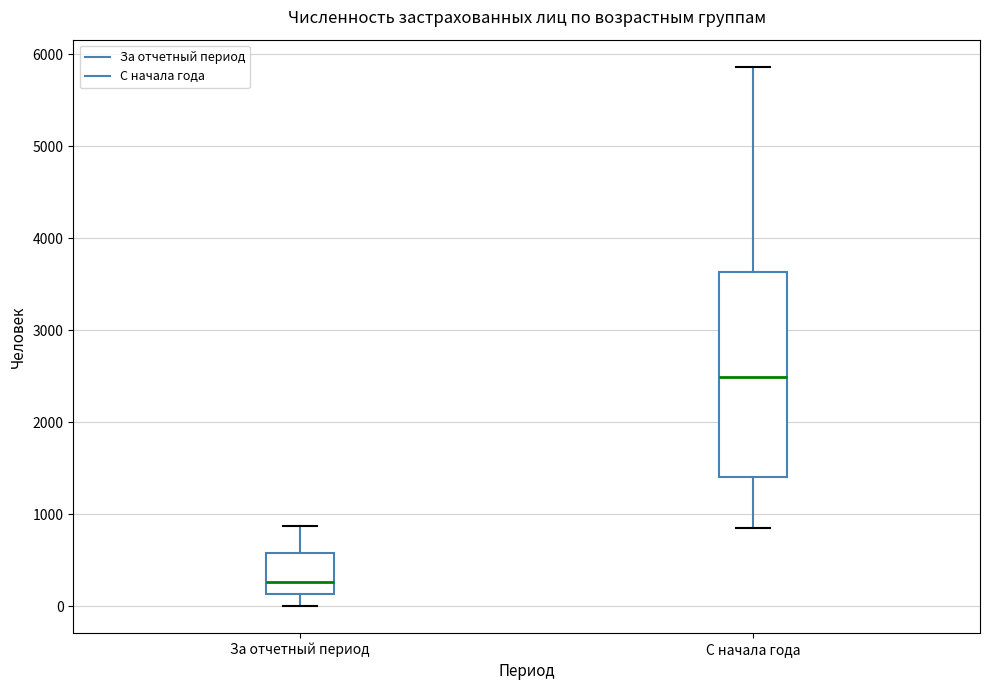

Reading left to right, read every box against the y-axis: the position of its median line, the range the box covers, and the ends of its whiskers. The values are not printed on the chart, so give them approximately, as read against the axis.

За отчетный период: median 300, box 100 to 600, whiskers 0 to 900
С начала года: median 2500, box 1400 to 3600, whiskers 800 to 5900